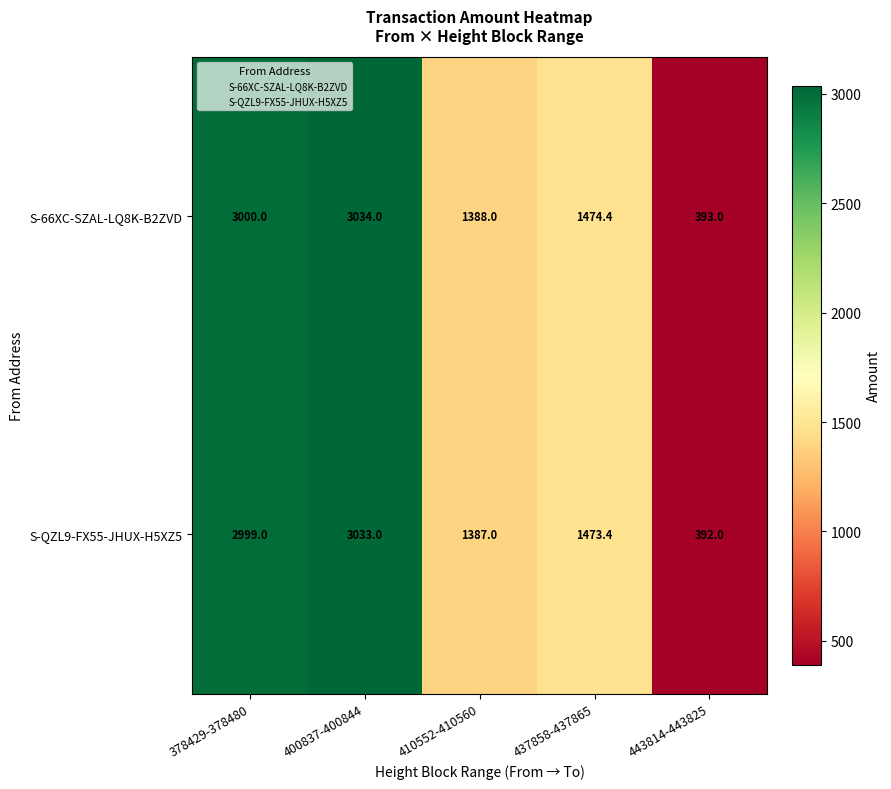

What is the difference between the S-QZL9-FX55-JHUX-H5XZ5 values at 437858-437865 and 443814-443825?

1081.4